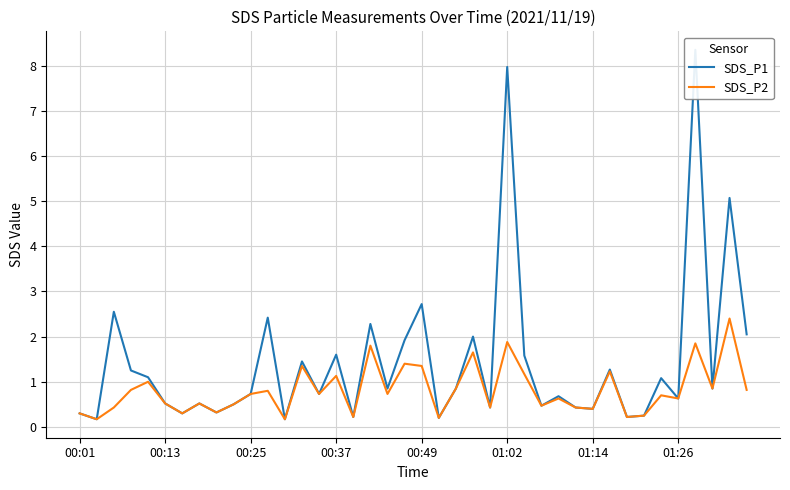

The SDS_P2 series shows 0.5 at 00:13. True or false?

True